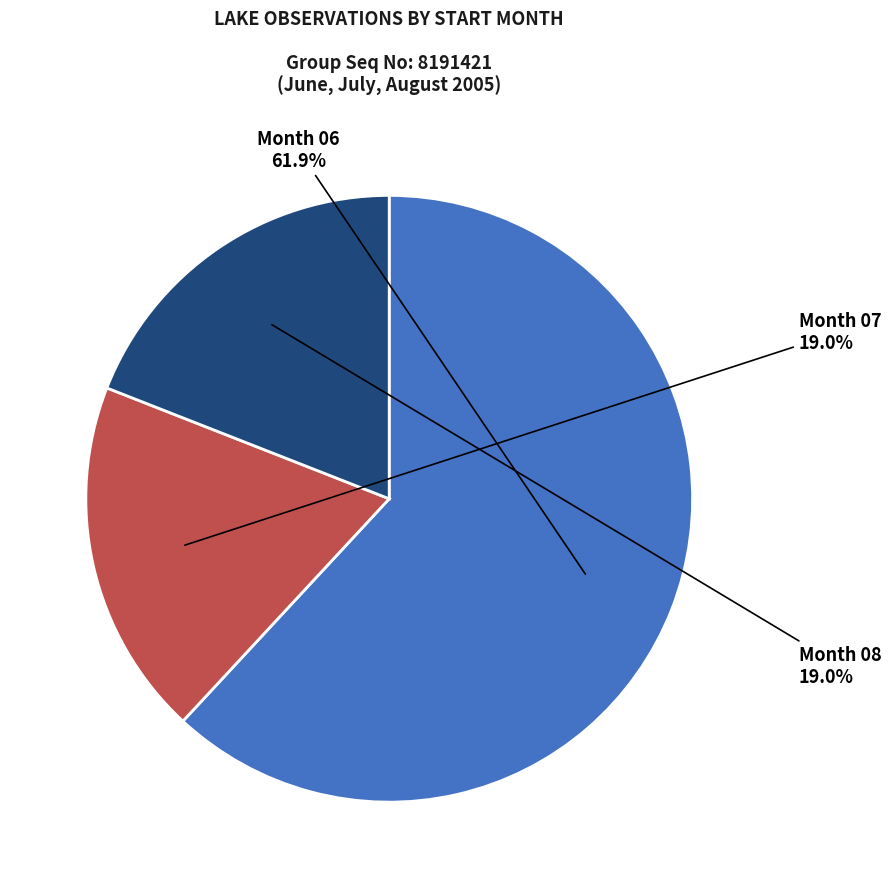

To the nearest percent, what is the average slice percentage?

33%